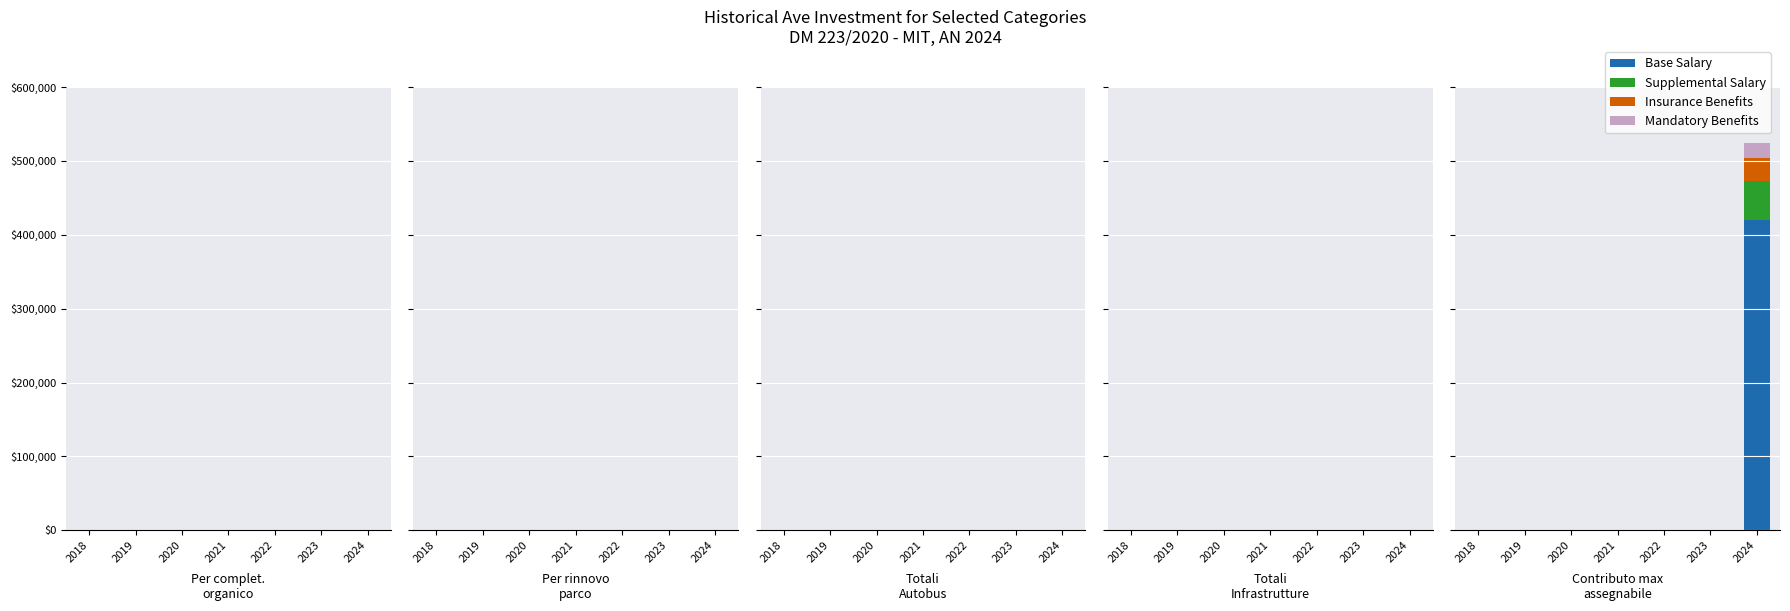

Does the chart contain stacked bars?

Yes